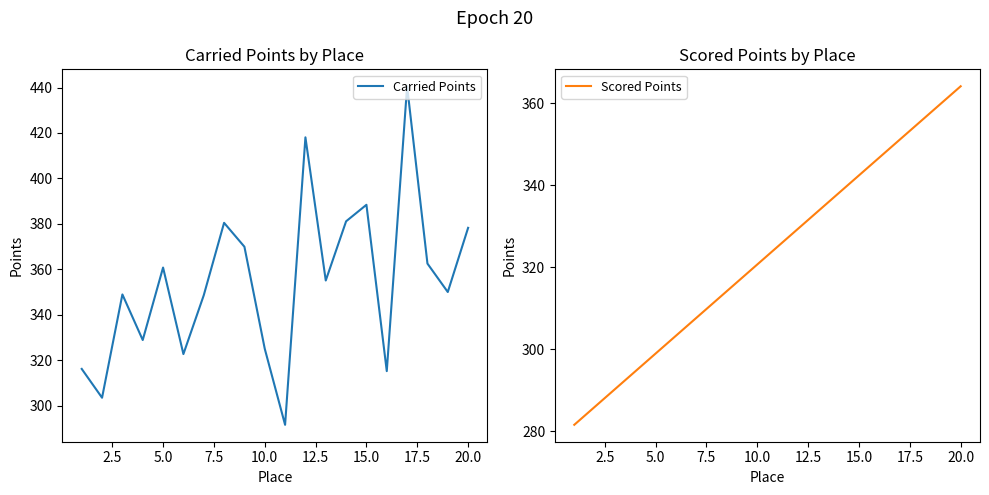

The value of Carried Points at 5.0 is 492.9. True or false?

False